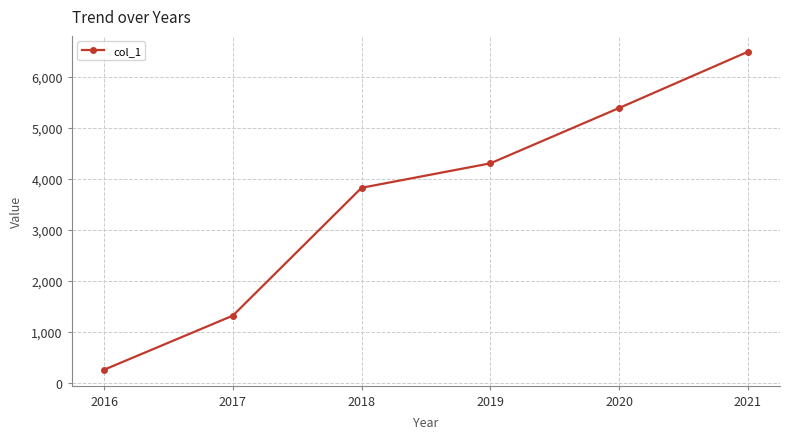

Rank the categories by value from lowest to highest.

2016, 2017, 2018, 2019, 2020, 2021